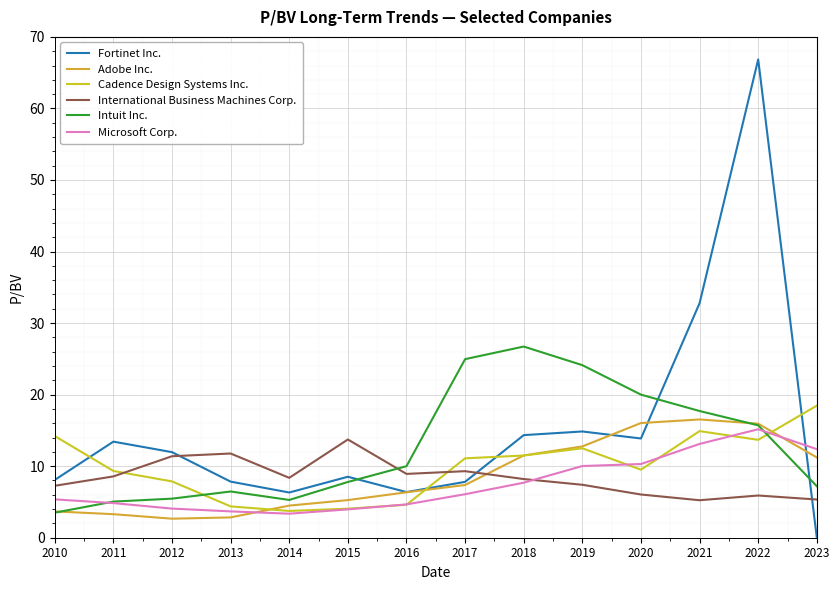

True or false: Adobe Inc. has more than 1 points higher than both neighbors.

False